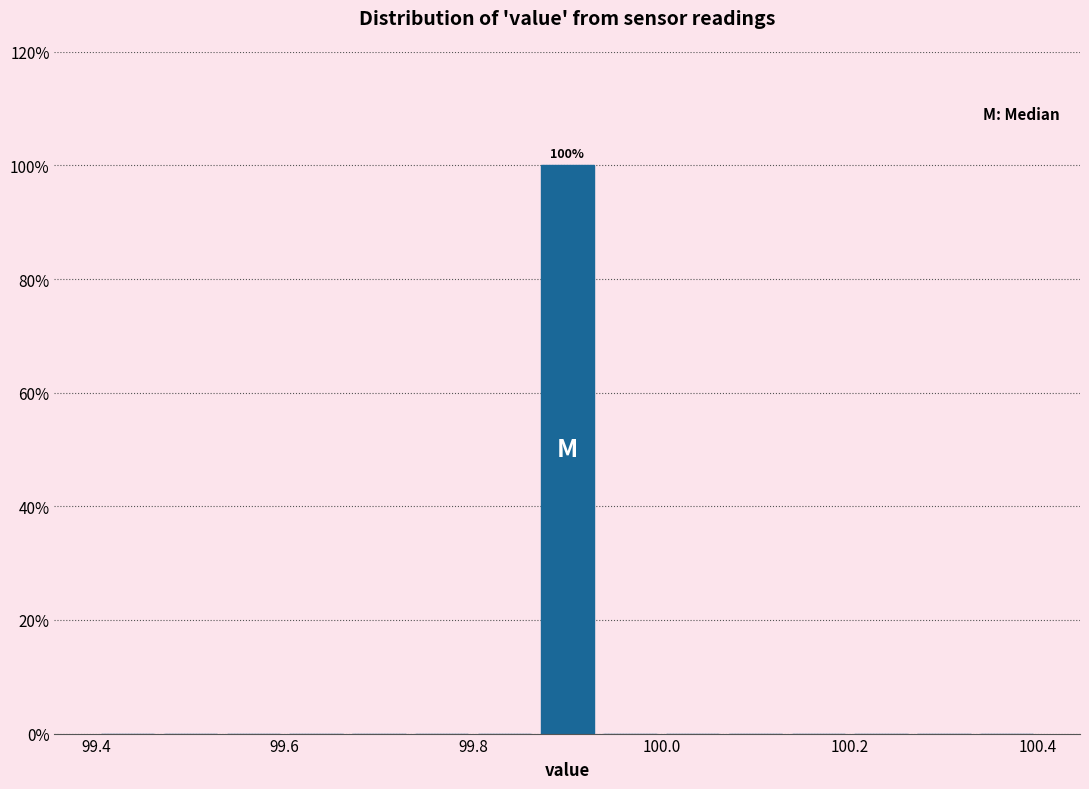

Around what value on the x-axis is the tallest bar? Give the approximate position of its centre, as read against the axis.

99.90